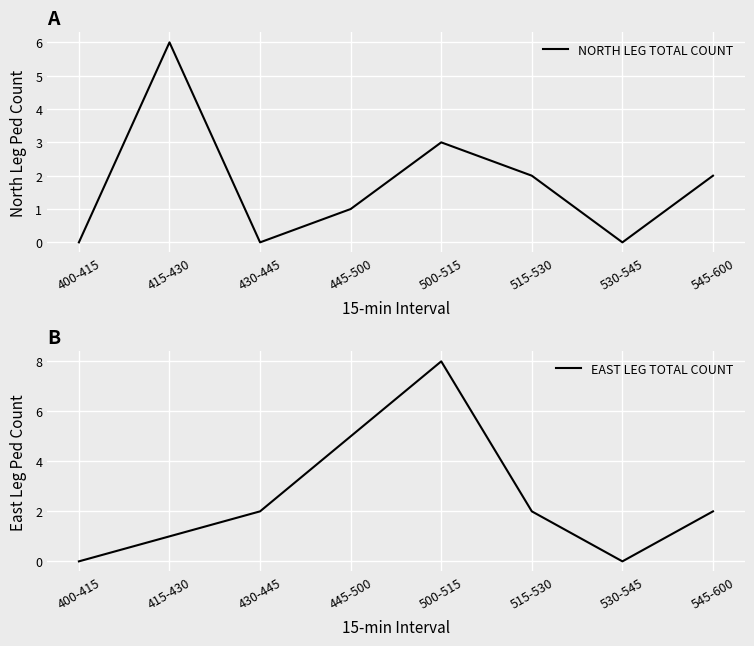

At which category does EAST LEG TOTAL COUNT reach its first local valley?

530-545